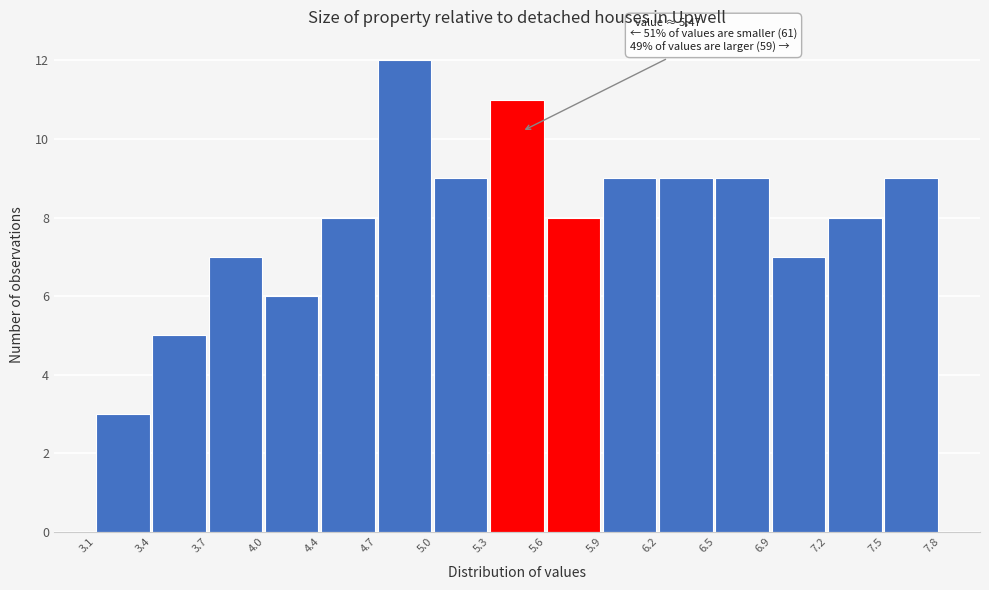

Over which range of the x-axis is the bar tallest?

4.7 to 5.0